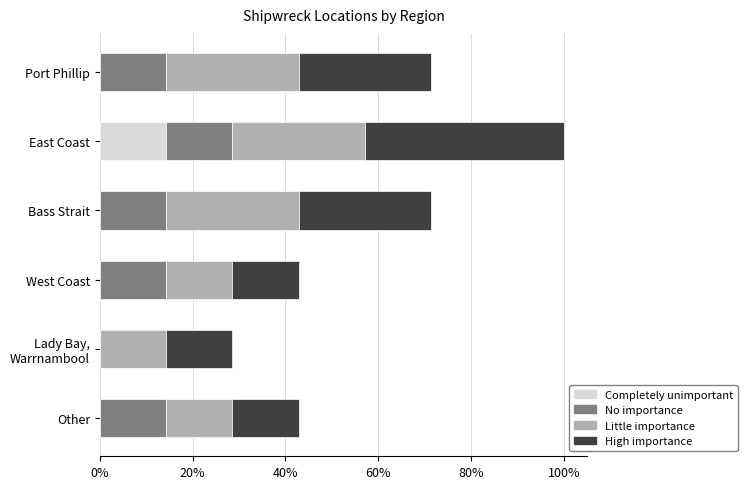

What are all the series names shown in the legend?

Completely unimportant, No importance, Little importance, High importance